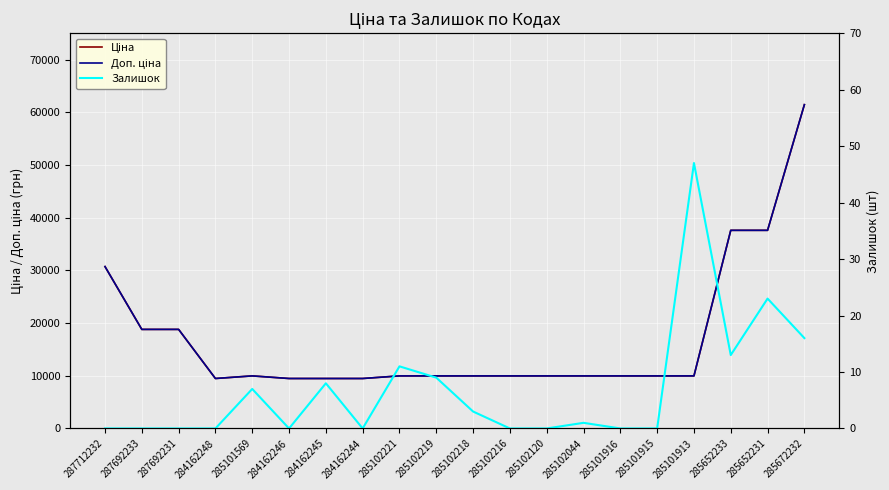

What position from the right is 285101913?

4